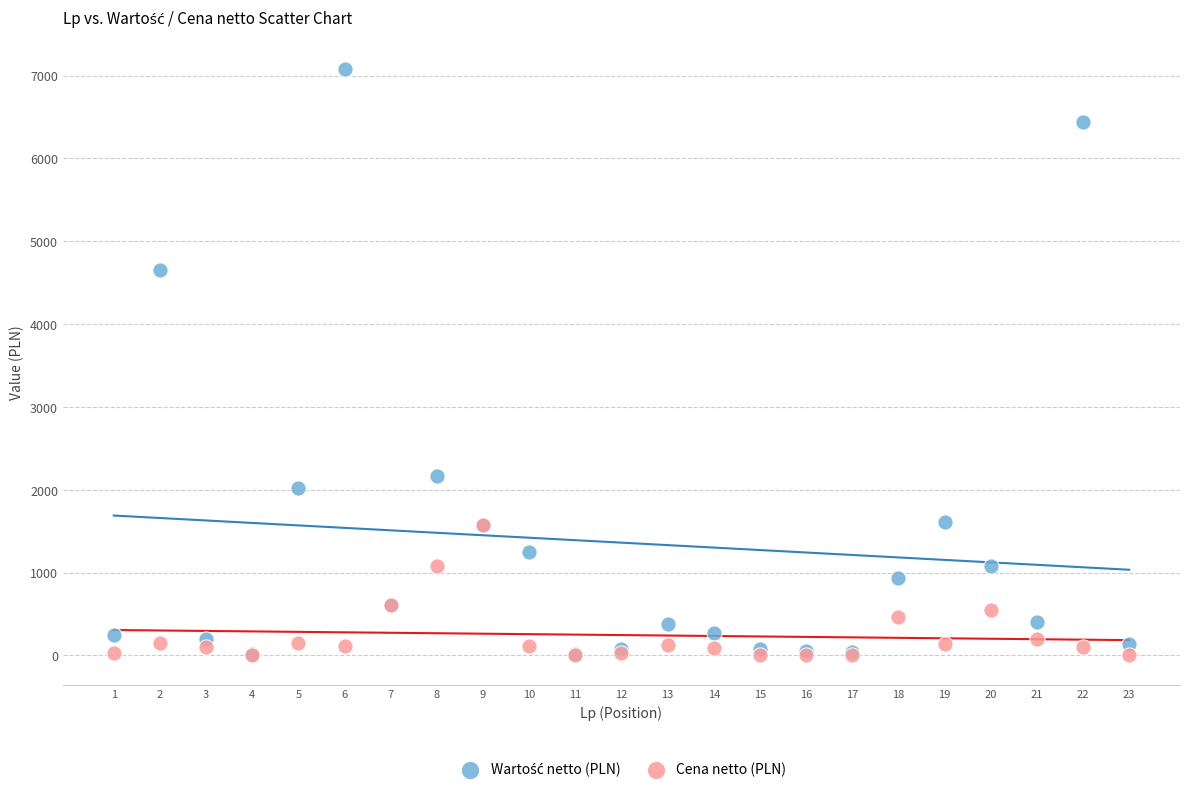

Across all series, what Y value is closest to 3540?

4650.0